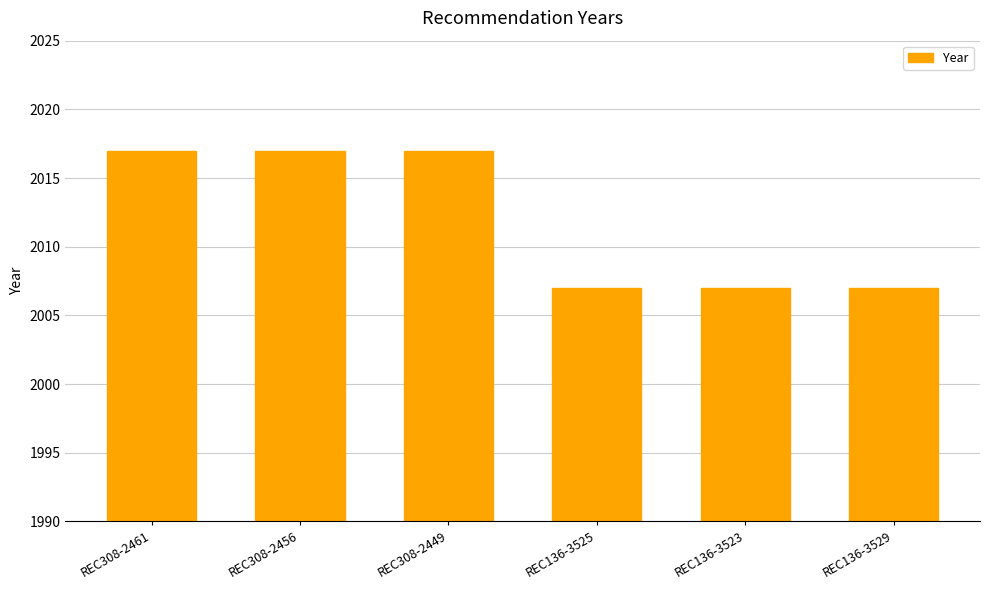

What is the difference between the second highest and minimum values?

10